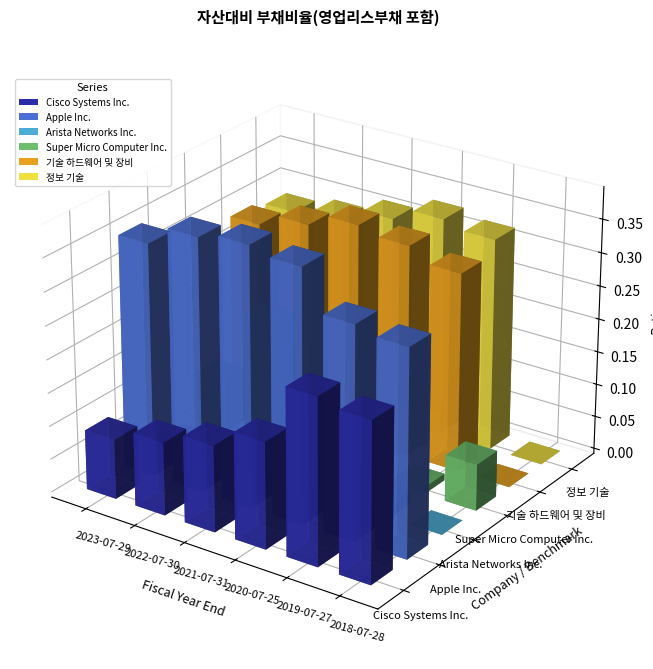

What is the difference between the maximum and minimum values in the 정보 기술 series?

0.3